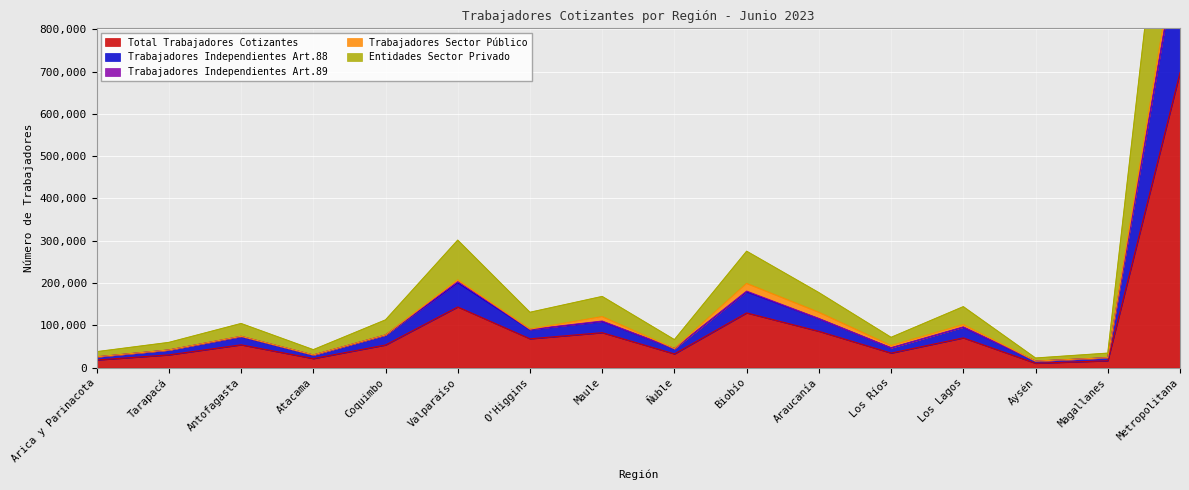

At which label is Total Trabajadores Cotizantes closest to 354020?

Valparaíso